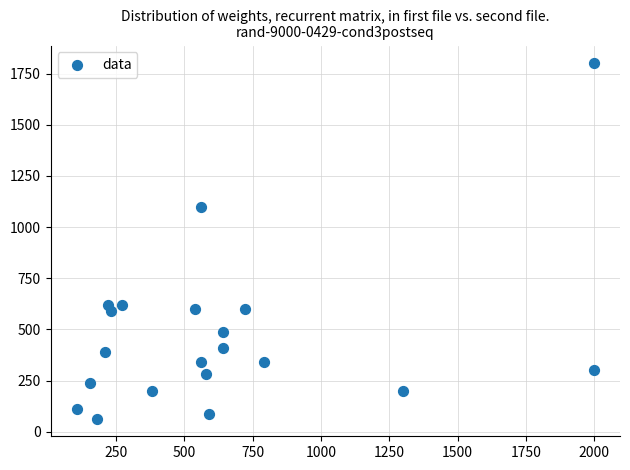

What Y value in the scatter plot is closest to 932?

1100